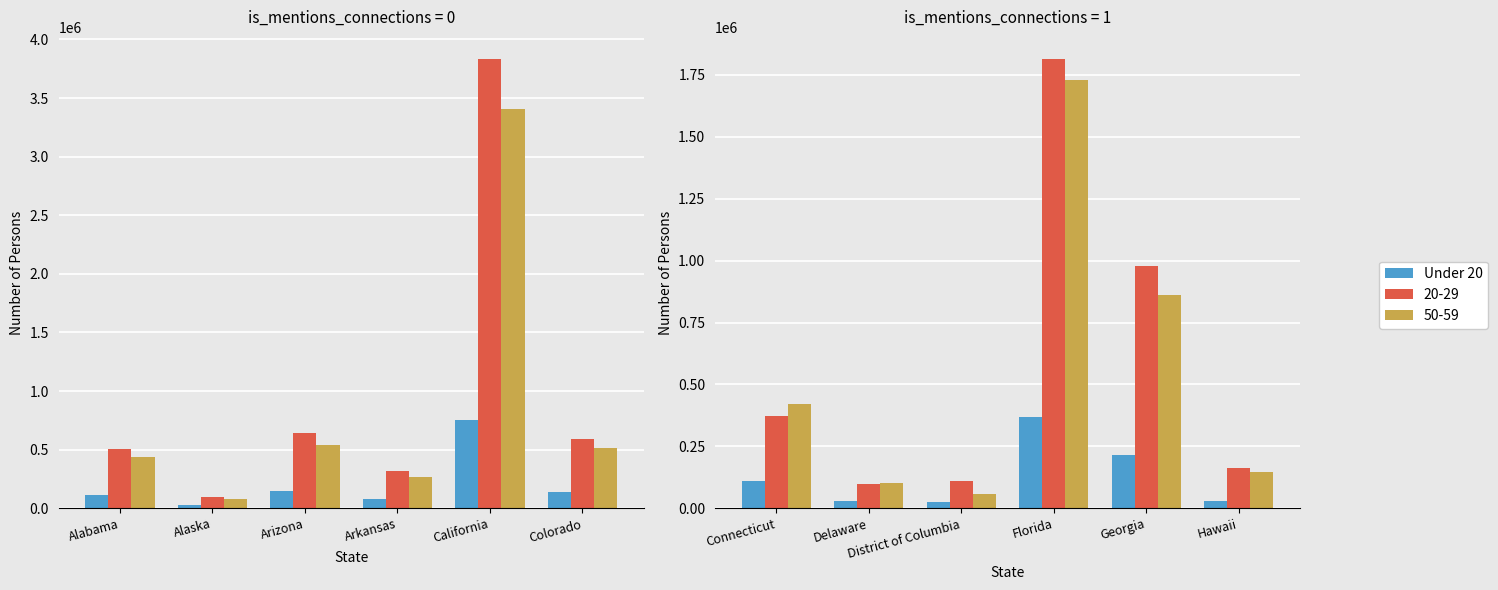

What is the smallest value displayed?

27176